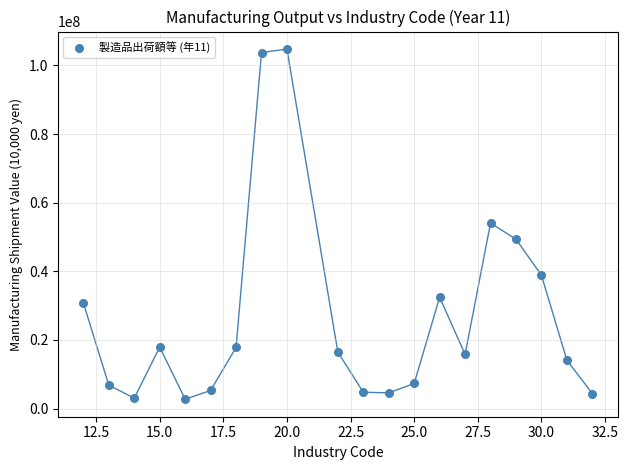

What is the range of Y values (max minus min)?

102073013